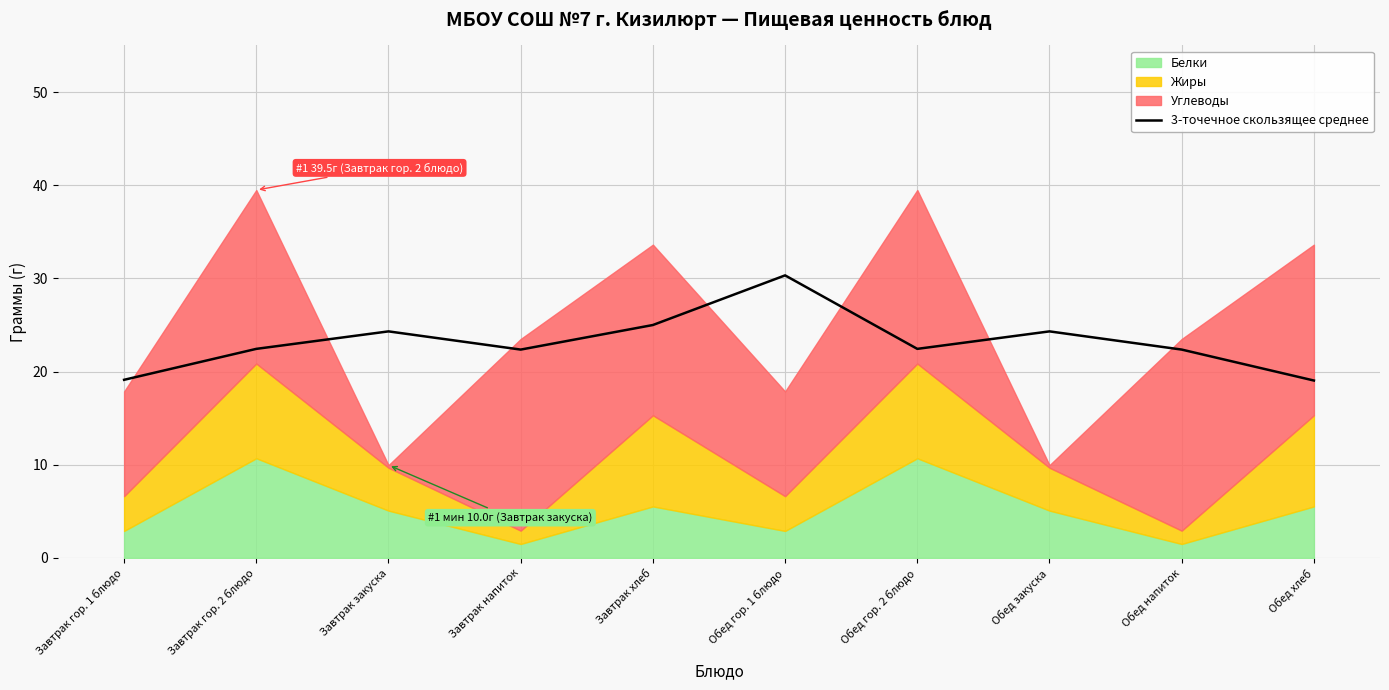

How many interior local peaks (higher than both neighbors) does the data have?

3